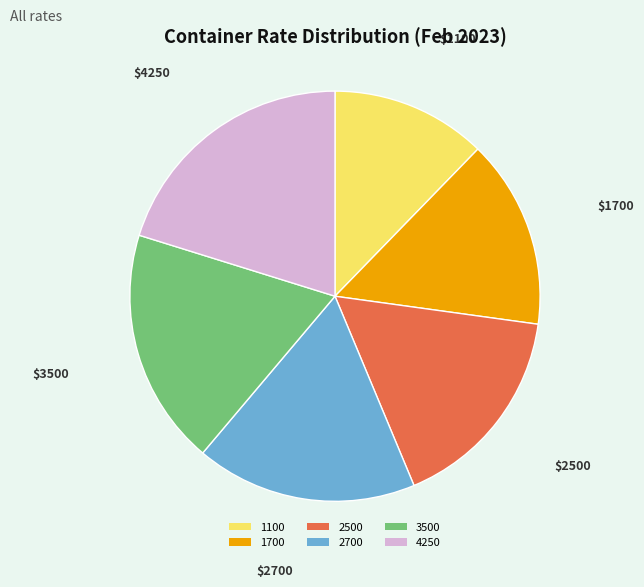

Rank the categories by value from highest to lowest.

4250, 3500, 2700, 2500, 1700, 1100